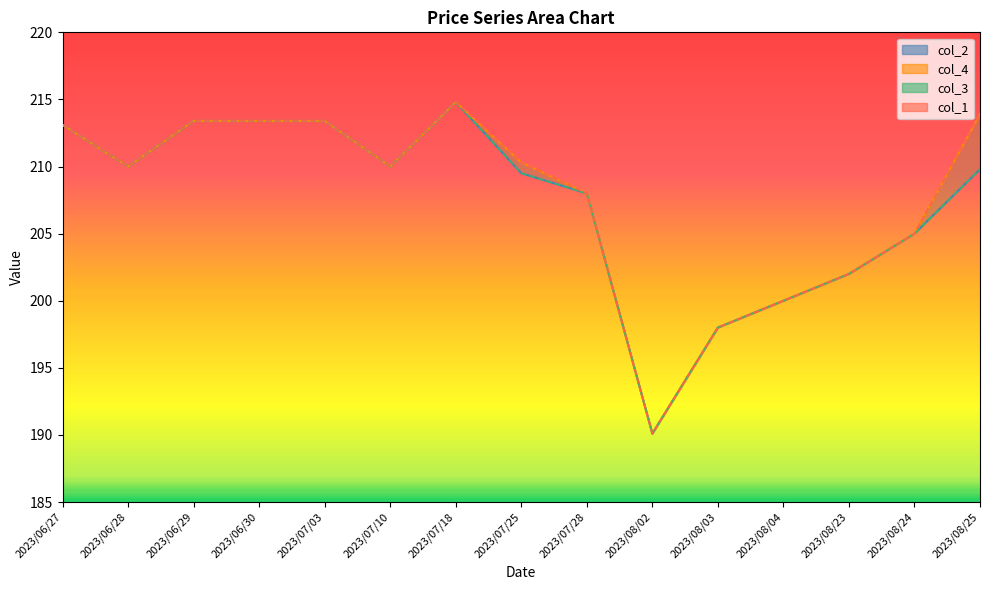

What is the difference between the maximum and second lowest values in the col_4_line series?

16.8